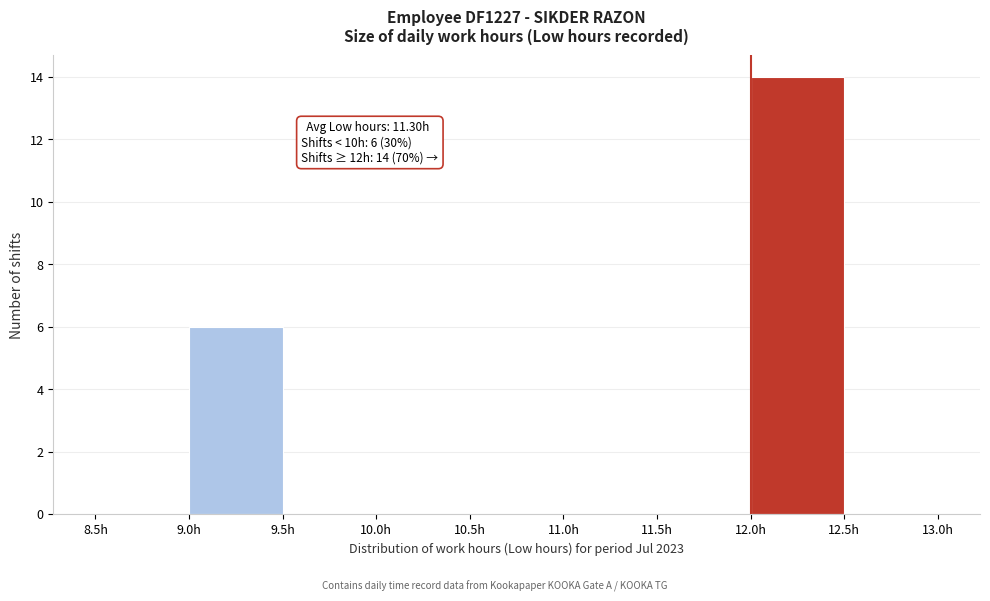

Over which range of the x-axis is the bar tallest?

12.0 to 12.5